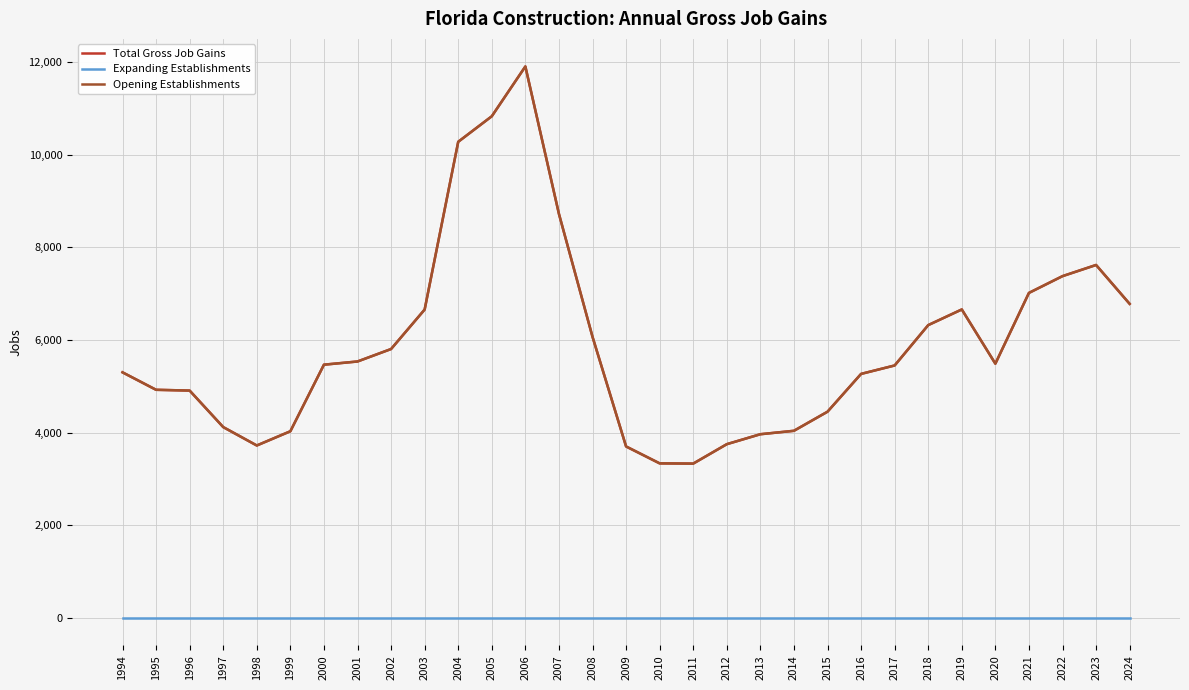

What is the maximum value shown in the chart?

11901